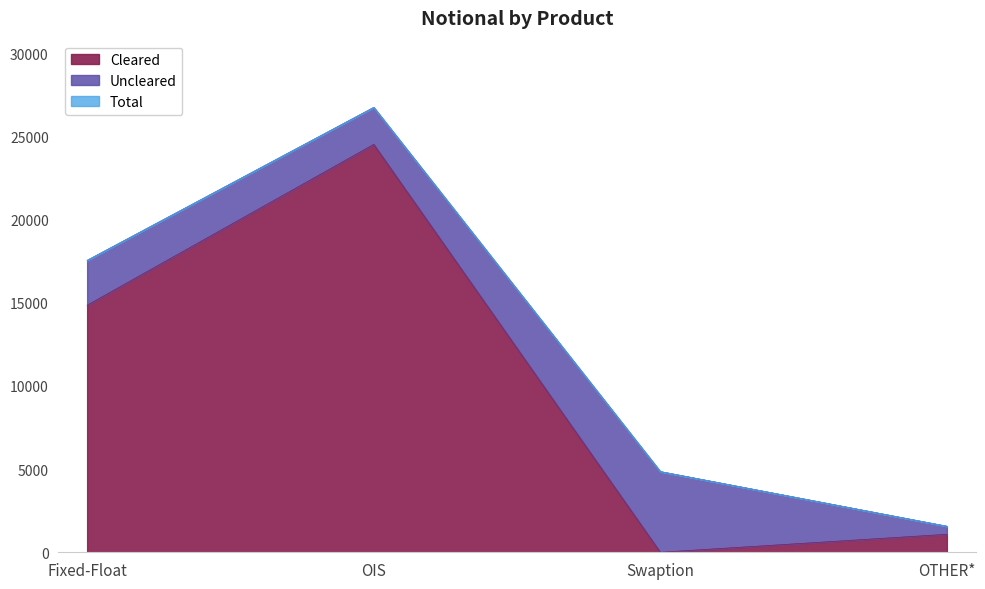

Does the chart display data point markers on the line(s)?

No